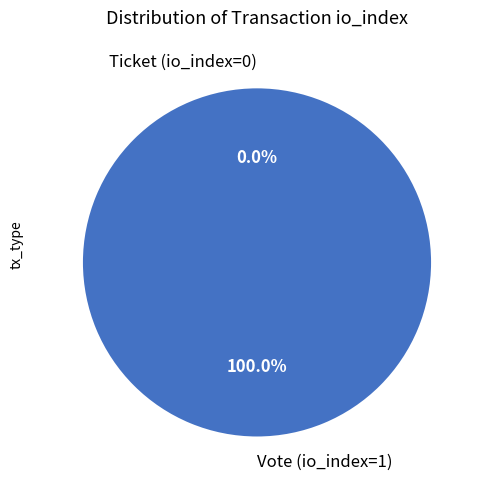

Does any single category account for the majority?

Yes